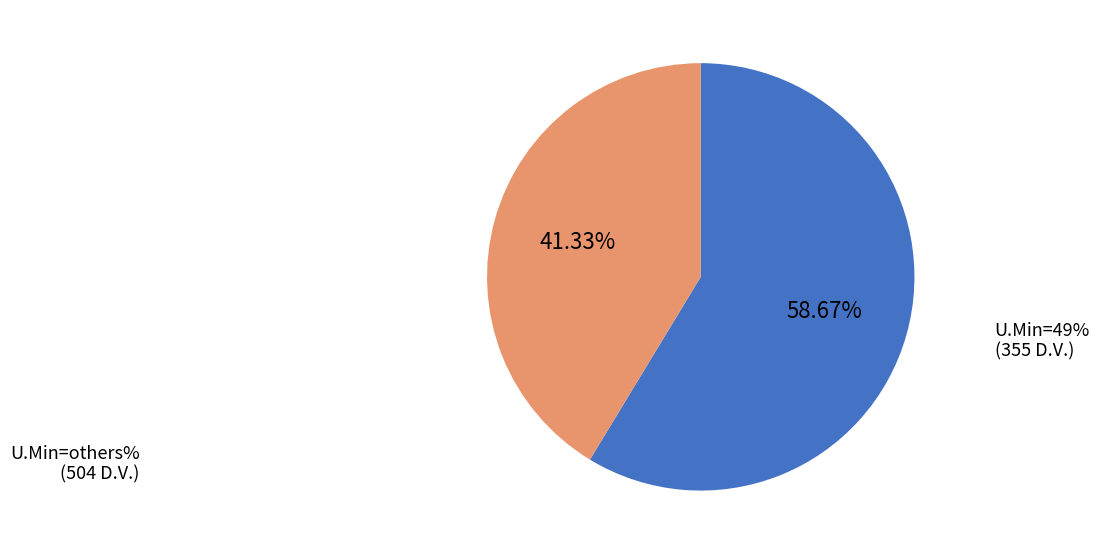

Is there any slice that represents more than half of the pie?

Yes